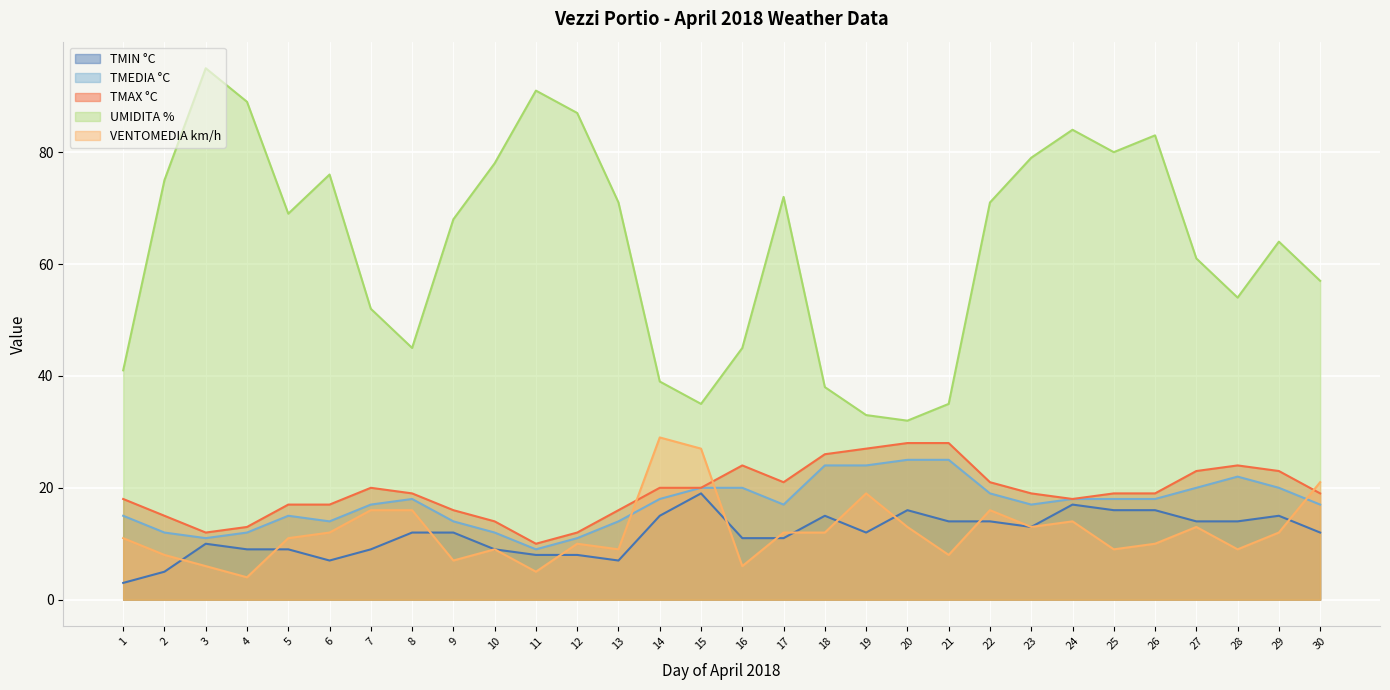

Which series has the largest range (max minus min)?

UMIDITA %